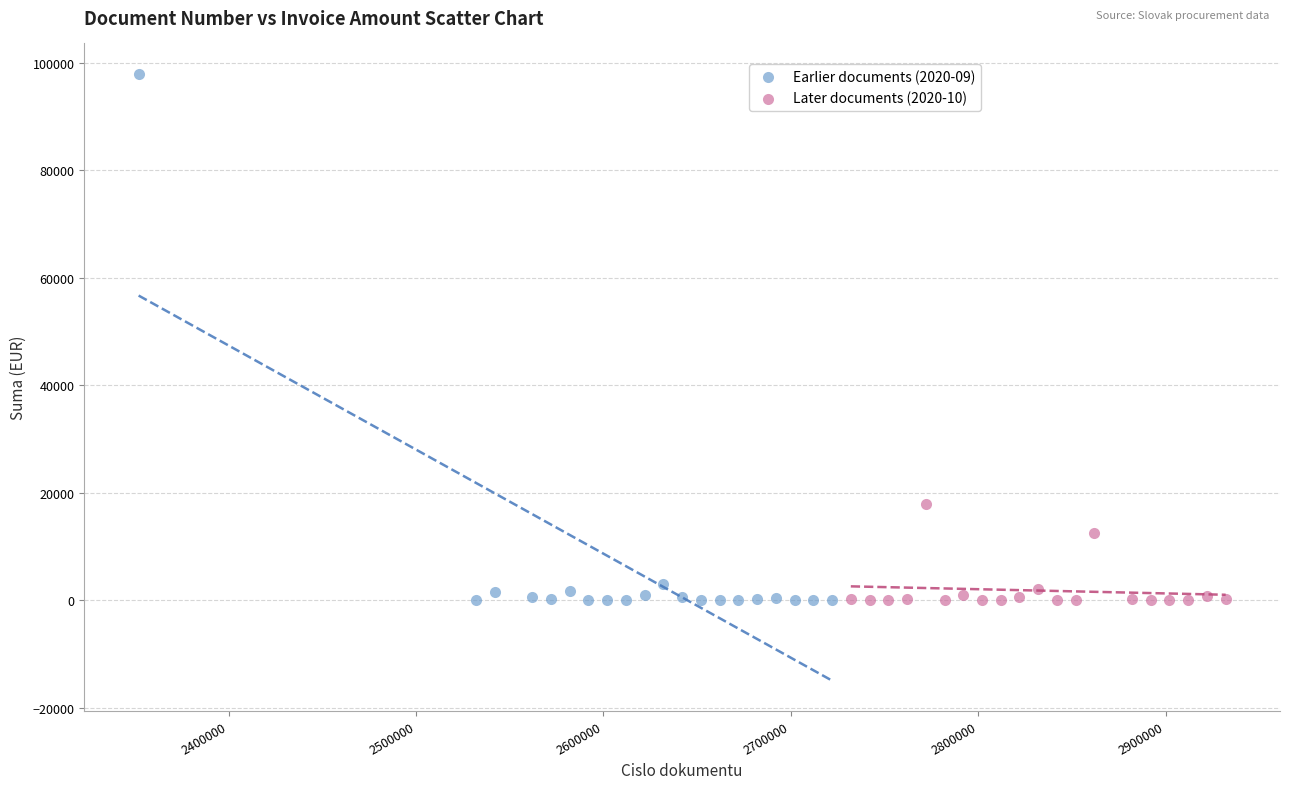

Which series reaches the maximum Y coordinate?

Earlier documents (2020-09)